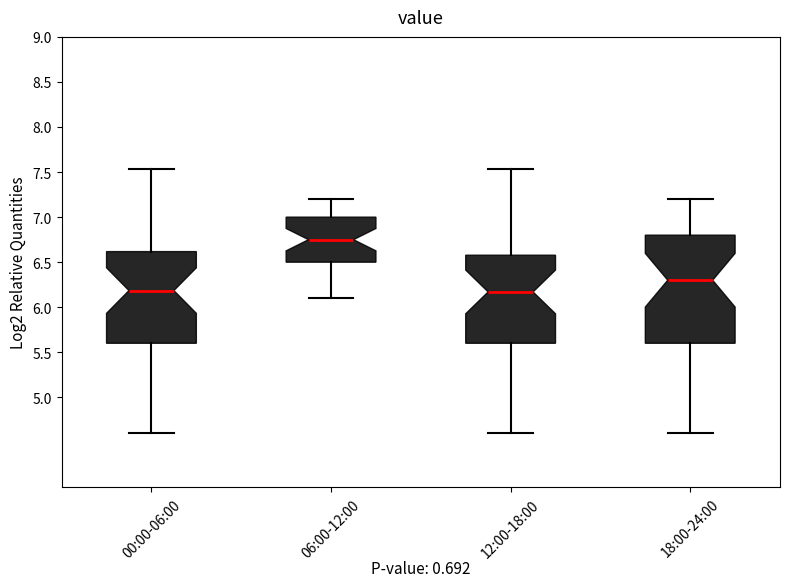

Where does the upper whisker of the box for 06:00-12:00 end on the y-axis? The values are not printed on the chart, so give them approximately, as read against the axis.

7.20